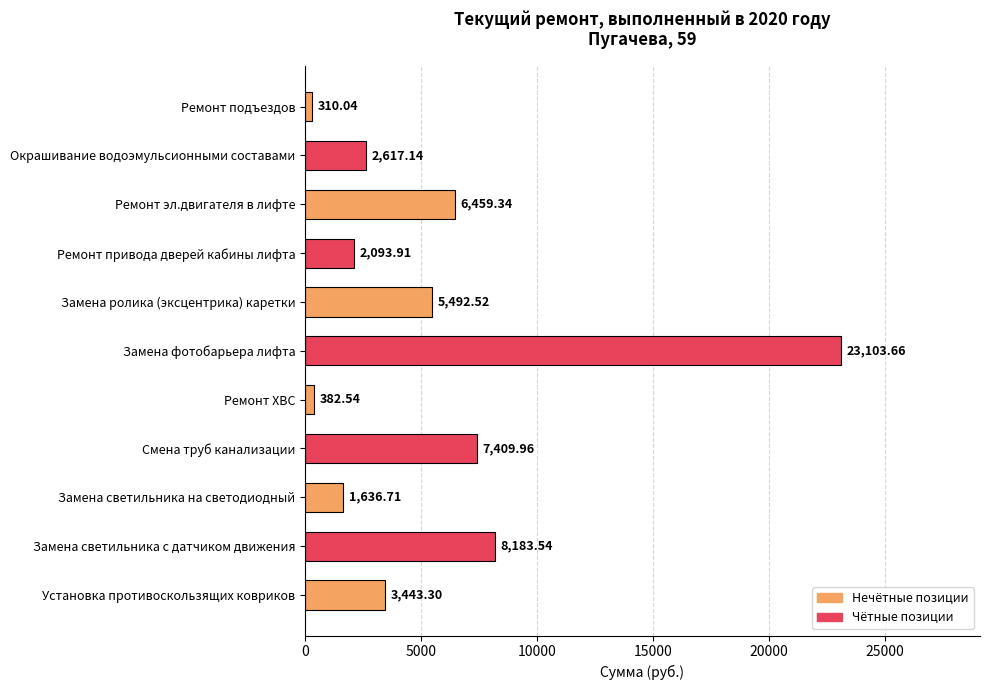

At which label is the value closest to 11706?

Замена светильника с датчиком движения